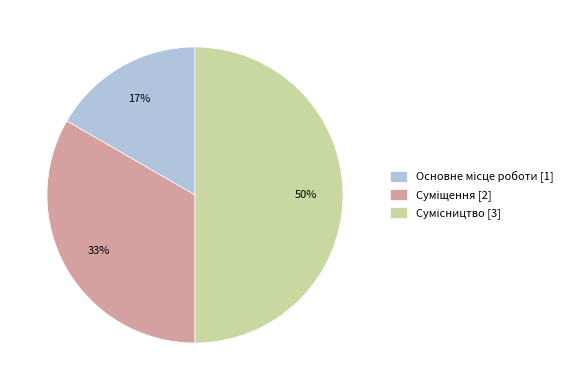

How many segments does this pie chart have?

3